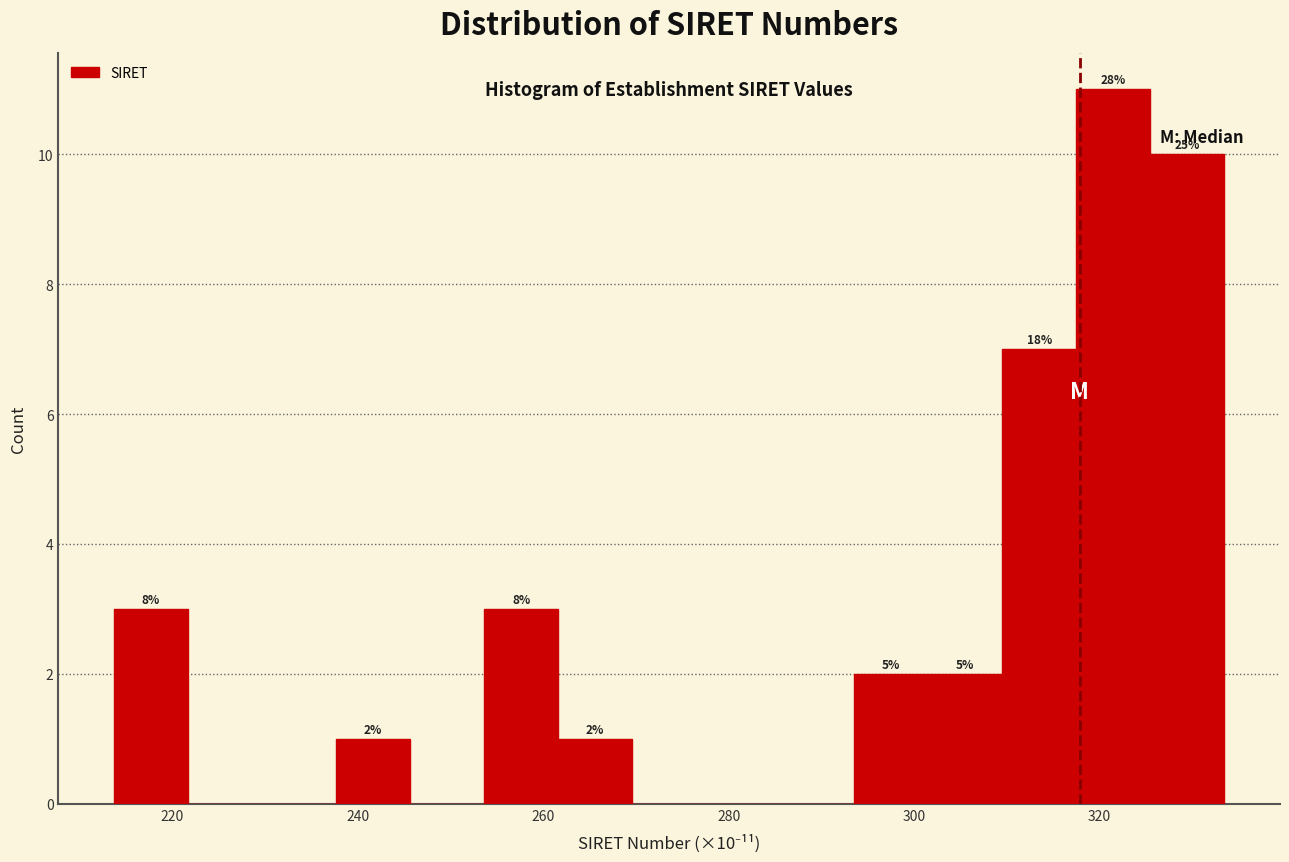

Read against the x-axis, roughly where is the centre of the tallest bar?

322